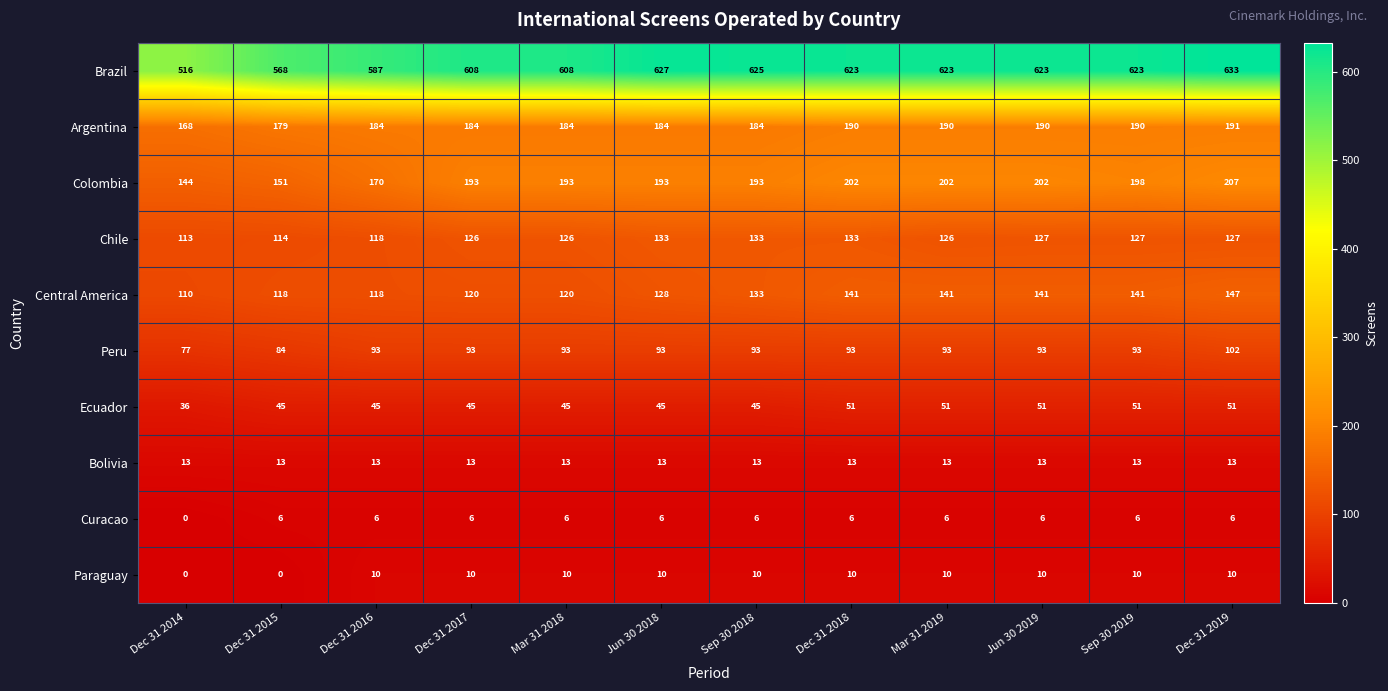

Which label corresponds to the largest value in the chart?

Dec 31 2019